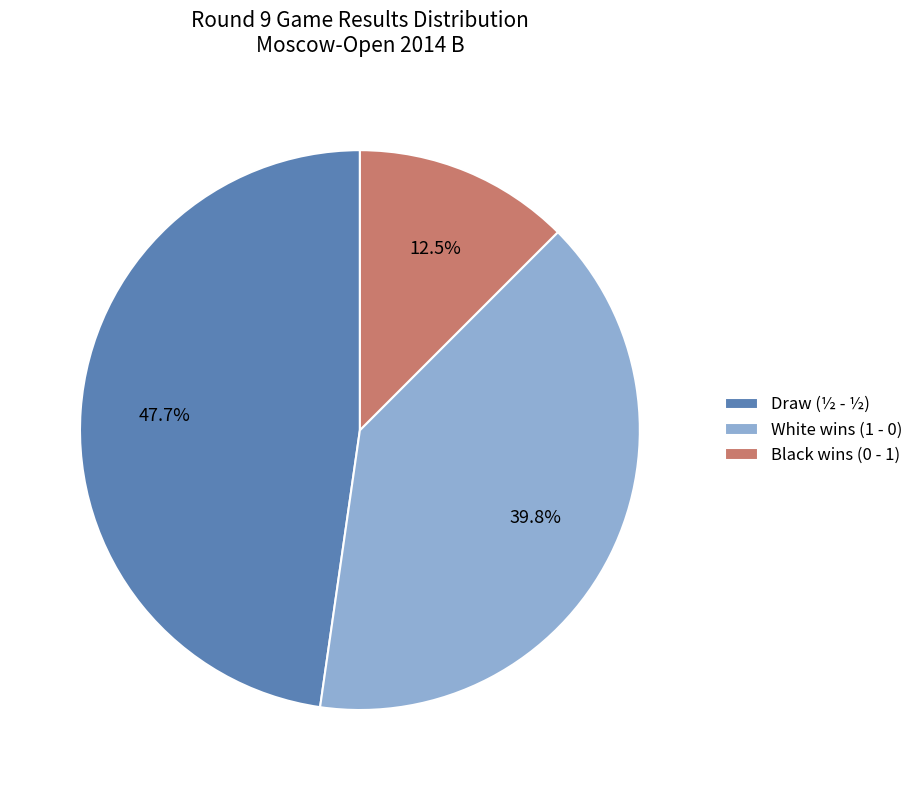

What percentage do White wins (1 - 0) and Draw (½ - ½) together represent?

87.5%